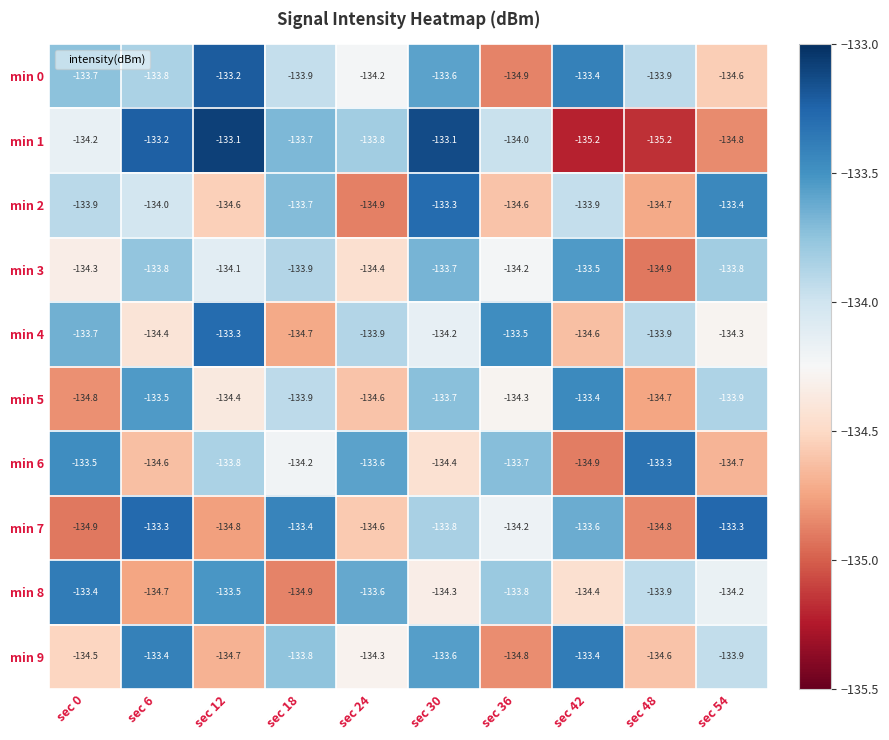

What is the sum of all min 6 values?

-1340.7